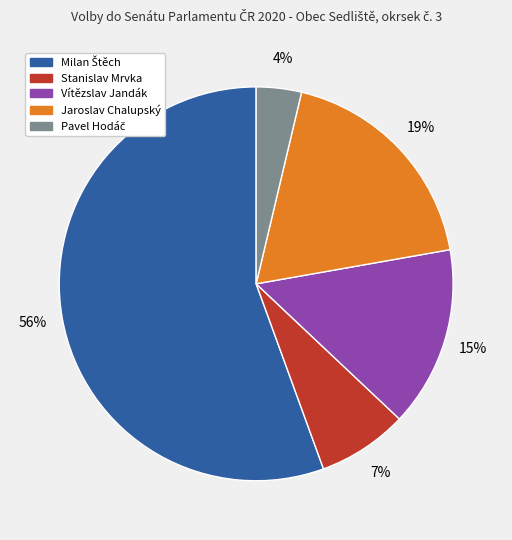

To the nearest percent, what is the average slice percentage?

20%